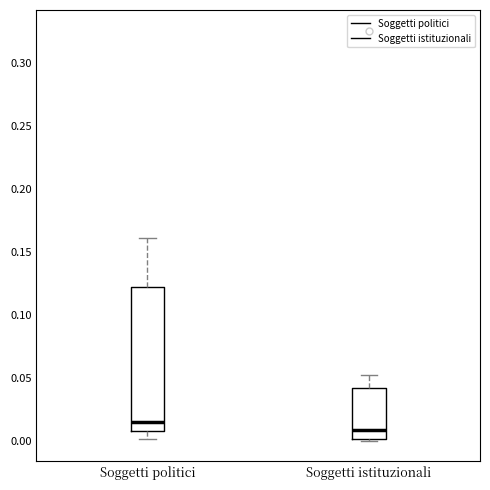

Which box has the highest median line?

Soggetti politici